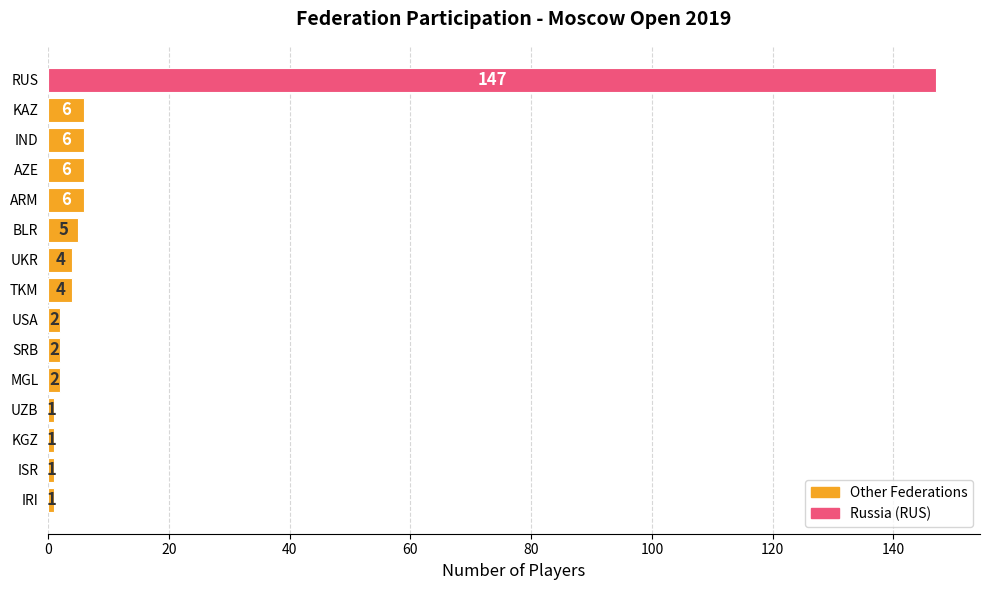

What is the label of the 4th bar from the bottom?

UZB